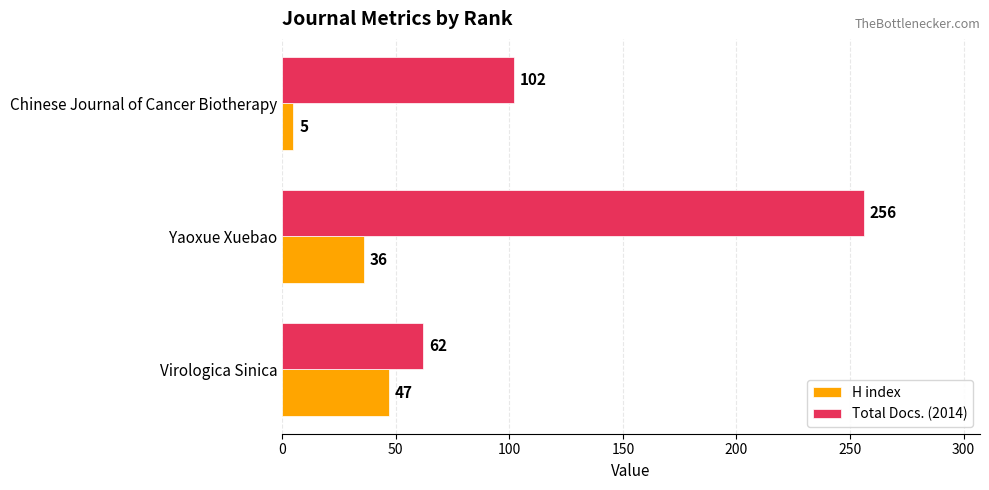

Is it true that Total Docs. (2014) equals 102 at Chinese Journal of Cancer Biotherapy?

True